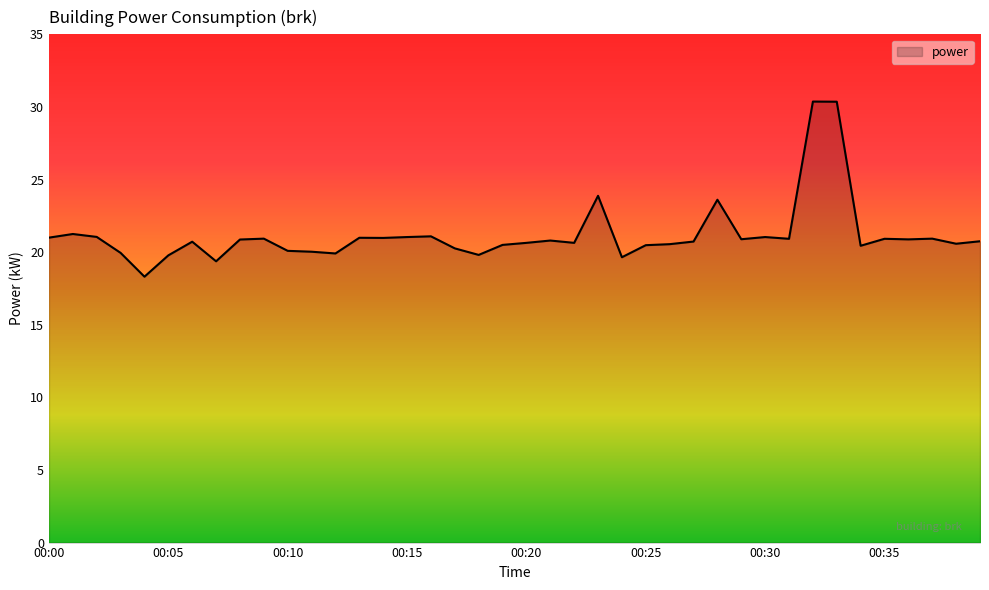

What is the maximum value shown in the chart?

30.4